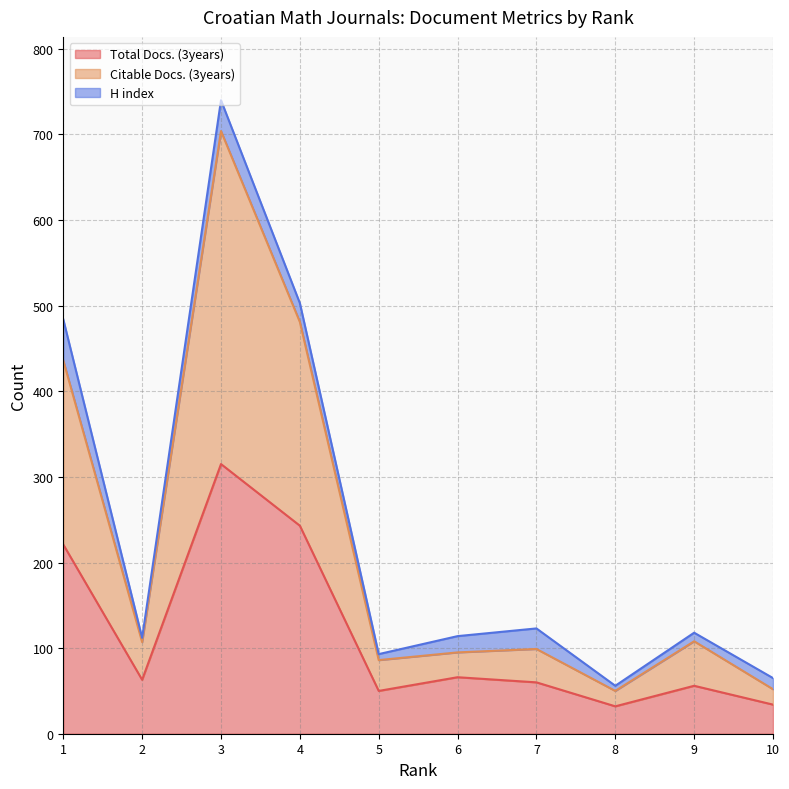

How many lines are shown in the chart?

3